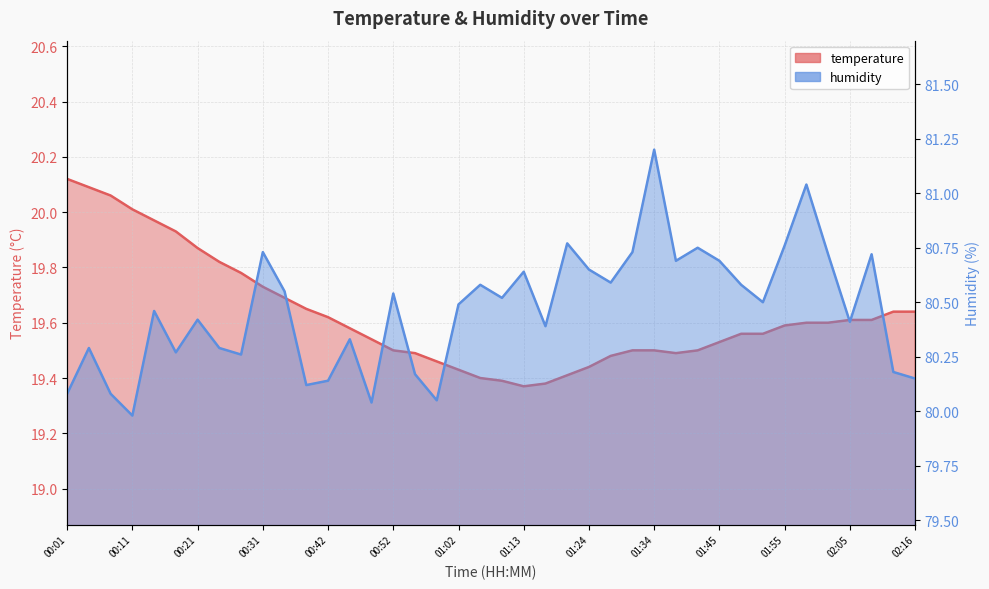

True or false: humidity and temperature cross at least once.

False